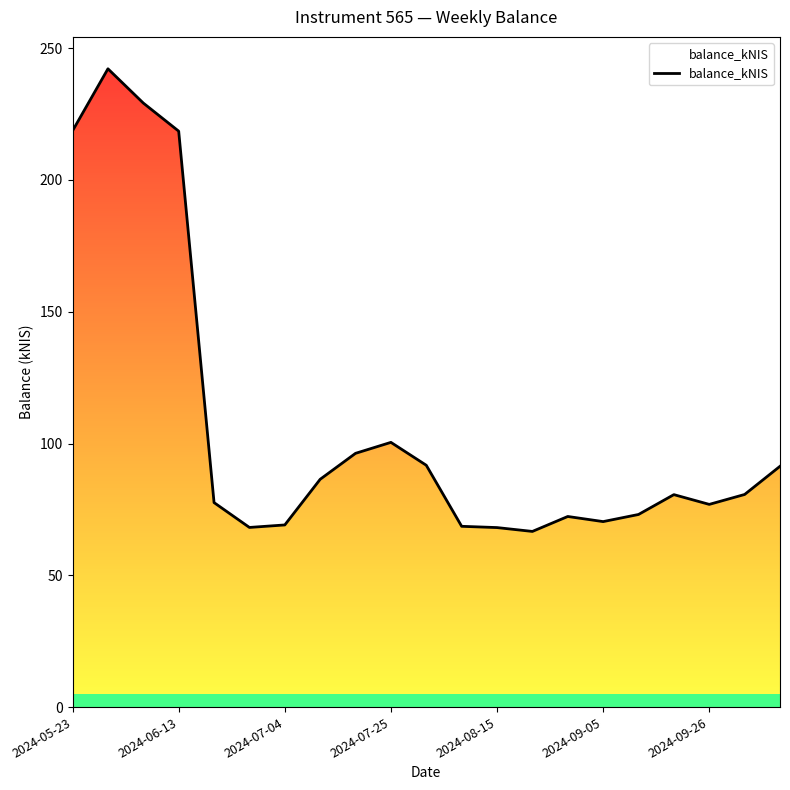

What is the smallest value displayed?

66.7